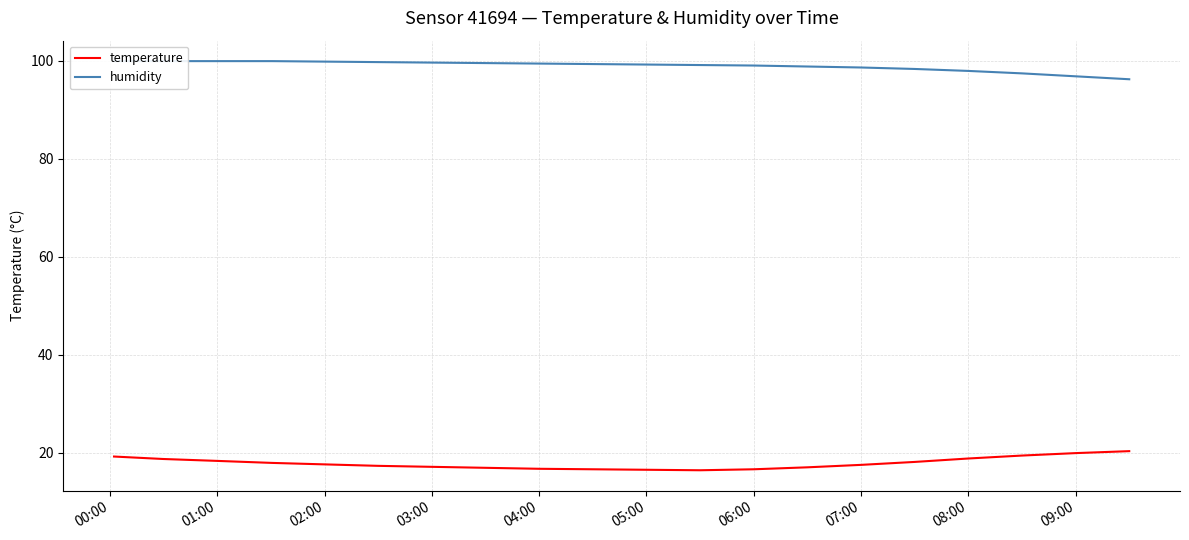

How many categories are shown in the chart?

20